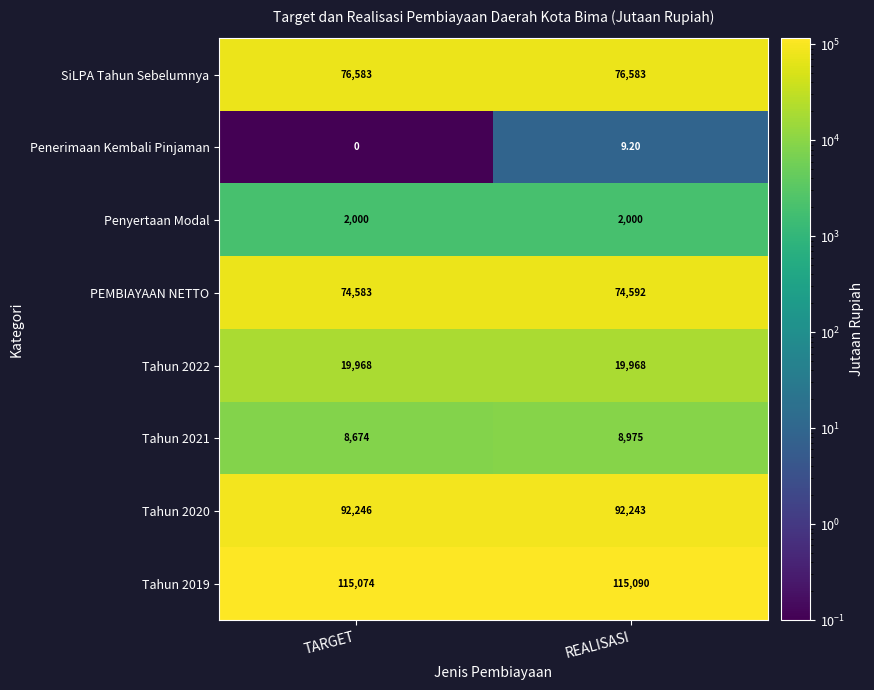

Which series has the widest spread of values?

Tahun 2021